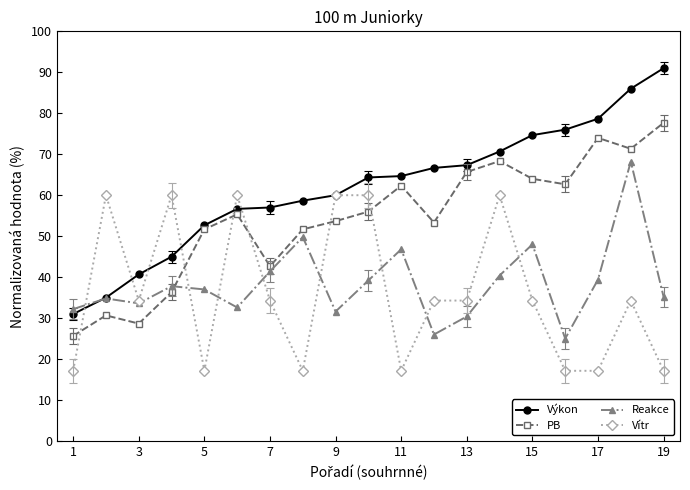

Which series has the largest total across all categories?

Výkon